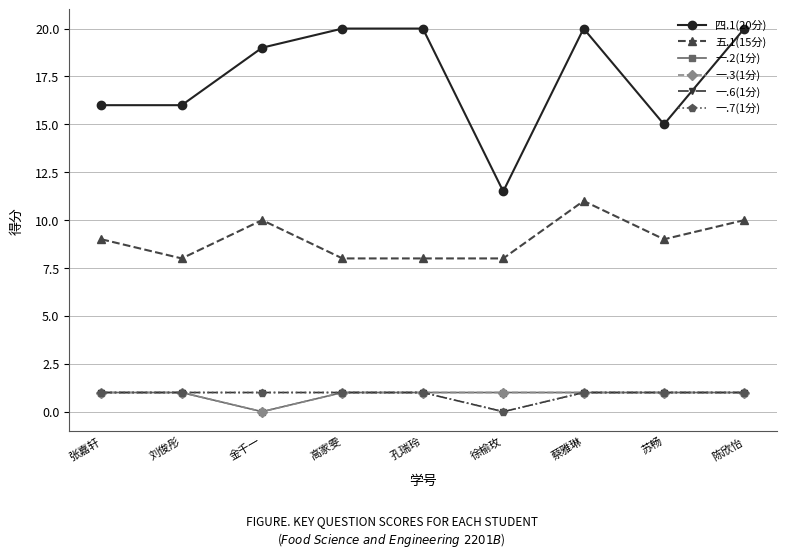

Which category has the highest value in the 一.6(1分) series?

张嘉轩